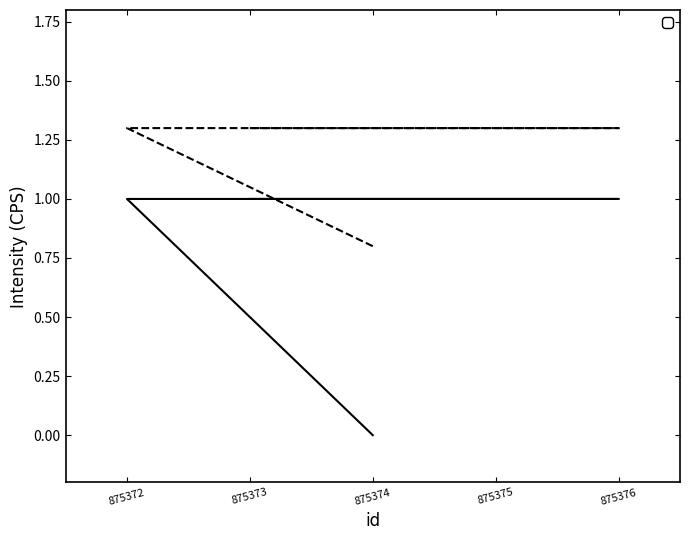

Count the values in the range 1 to 2.

4